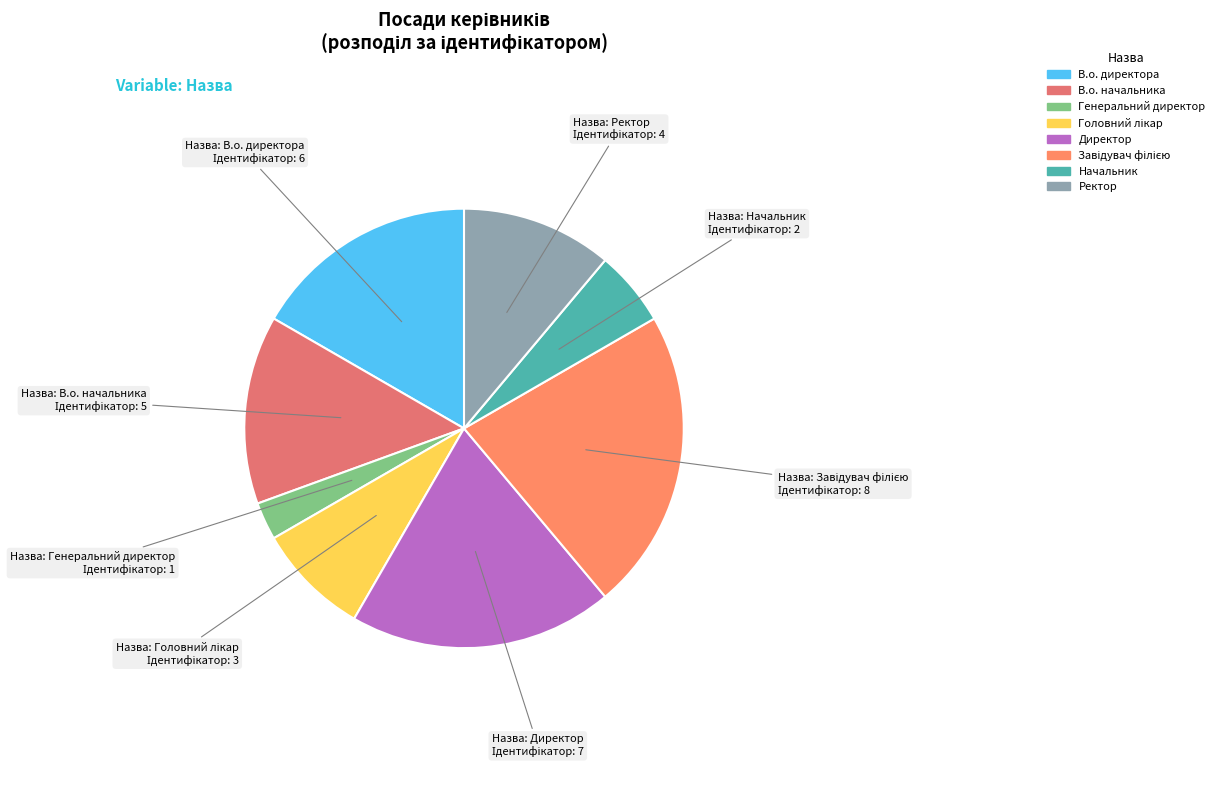

Count the number of slices in the pie.

8